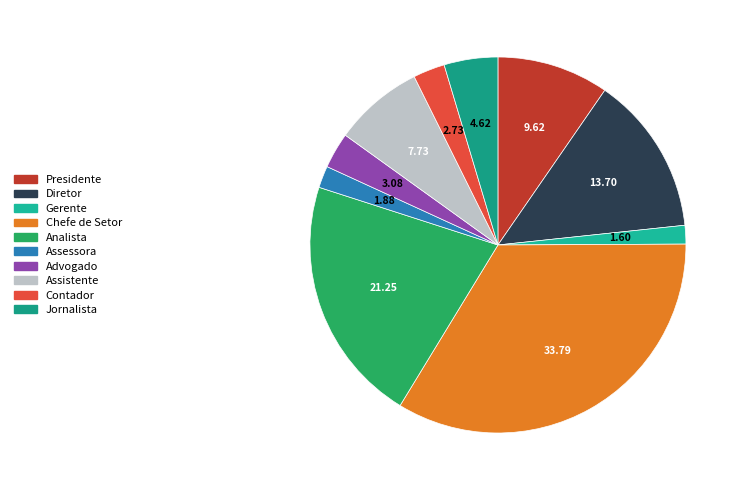

True or false: Chefe de Setor accounts for 49% of the total.

False